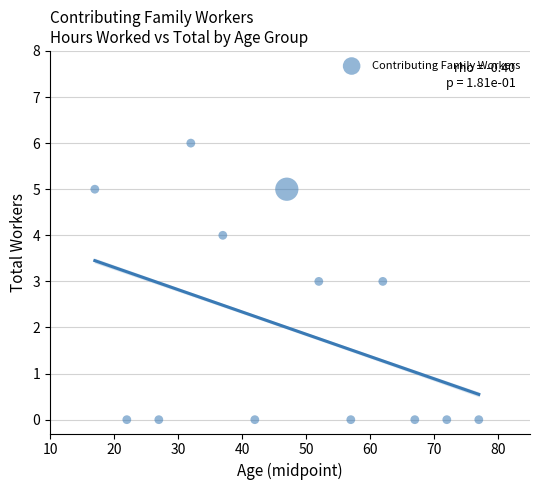

What is the range of Y values (max minus min)?

6